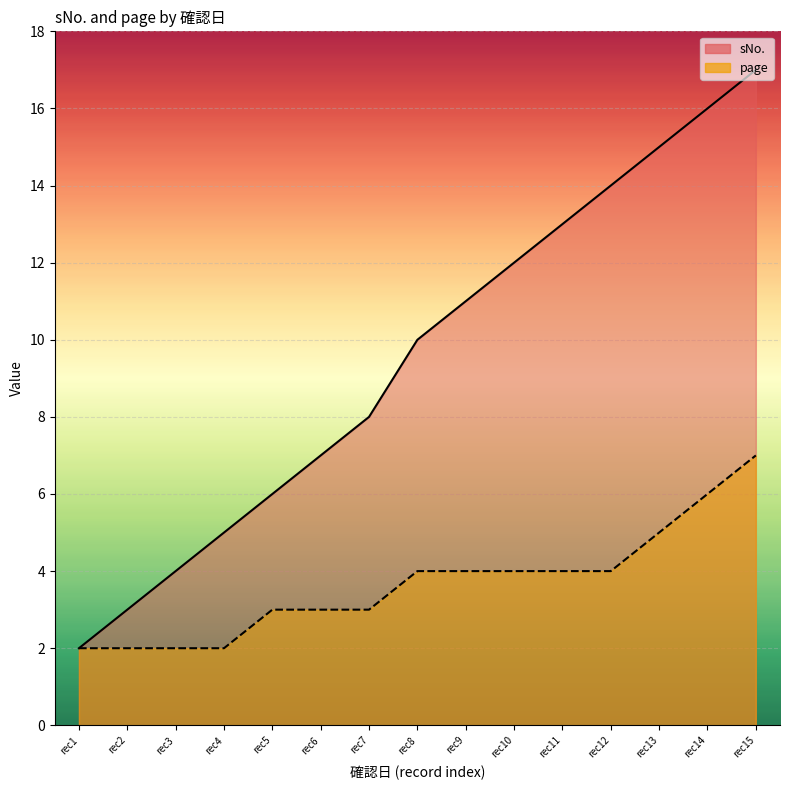

What is the smallest value displayed?

2